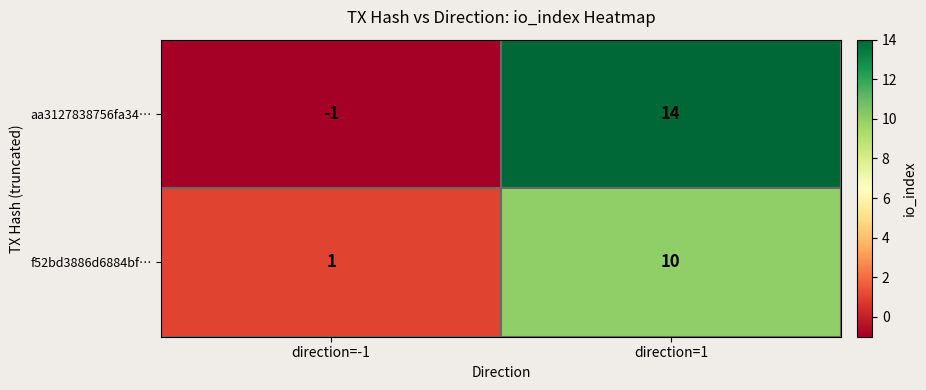

At direction=1, list the series in order from smallest to largest.

f52bd3886d6884bf…, aa3127838756fa34…